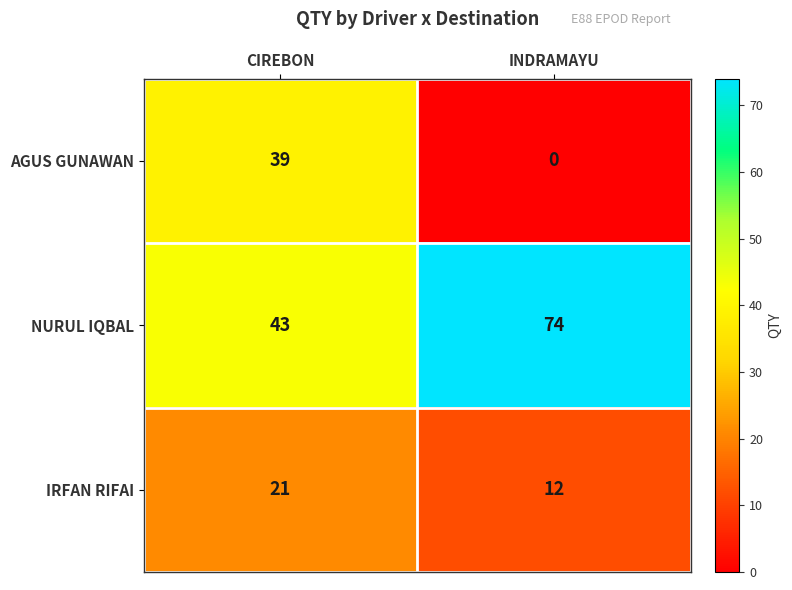

What is the spread (max minus min) of values at CIREBON?

22